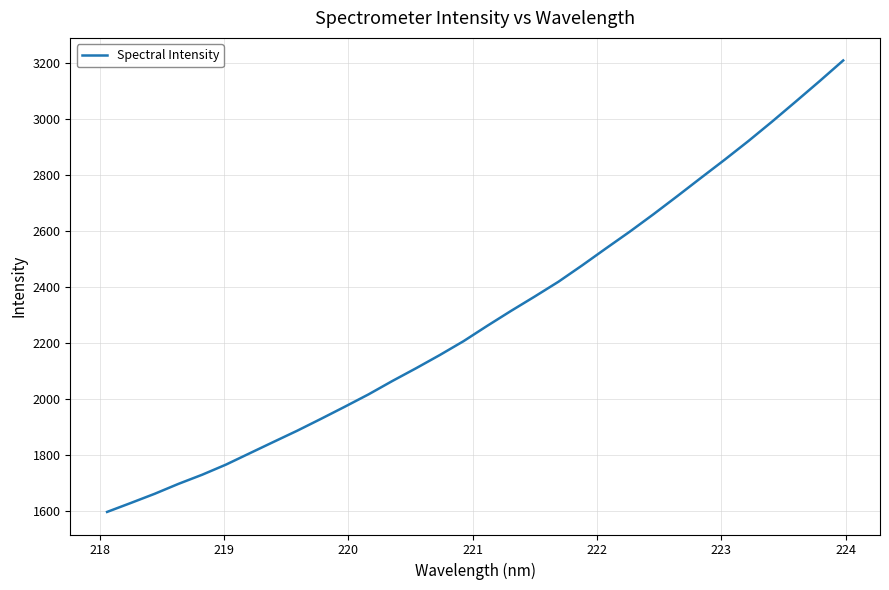

What is the minimum value shown in the chart?

1595.6